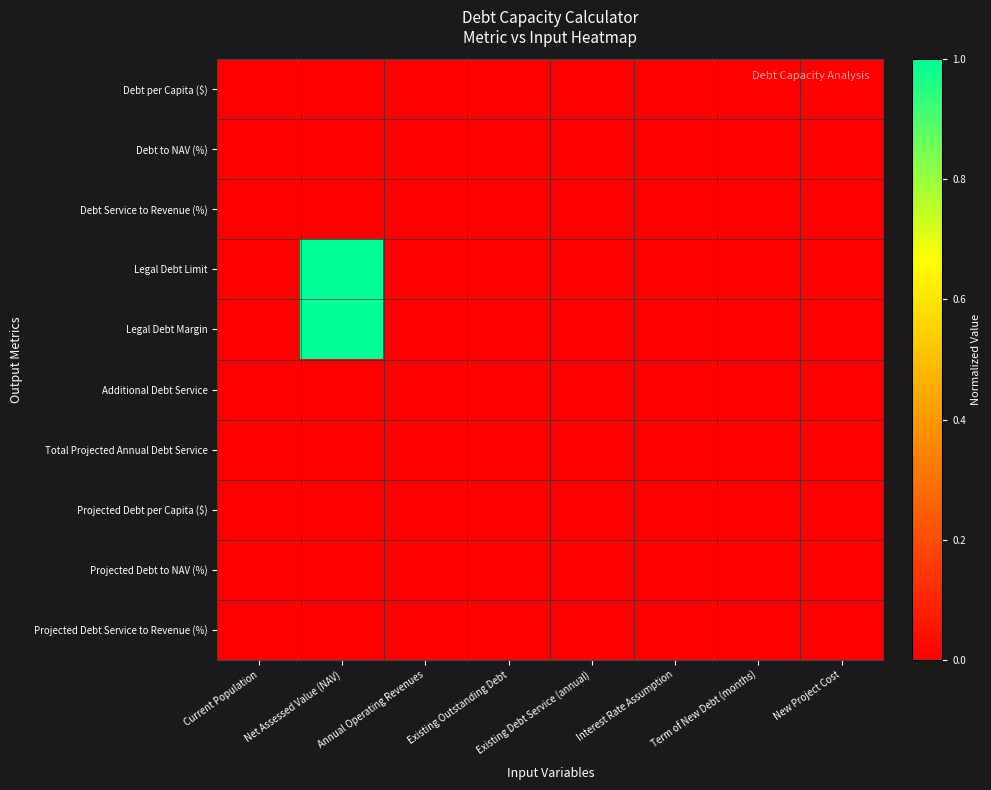

Which has a higher value, Interest Rate Assumption or New Project Cost?

New Project Cost